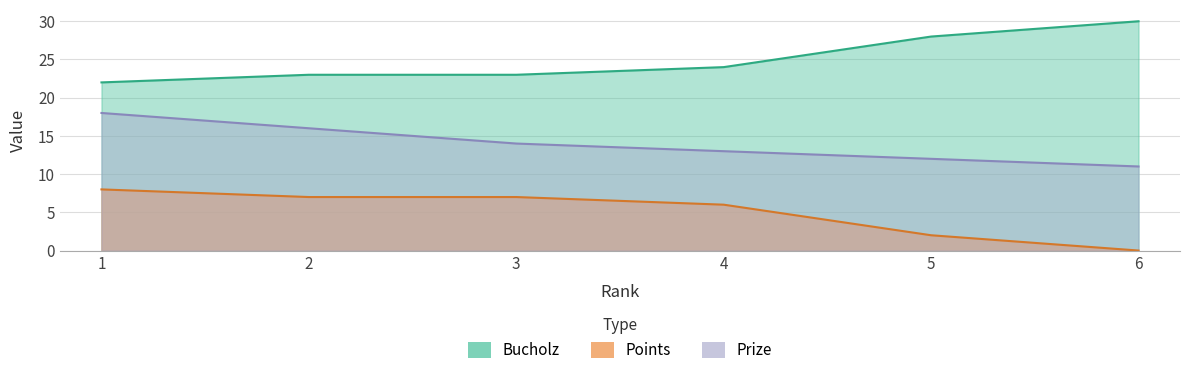

True or false: Prize and Points intersect in this chart.

False